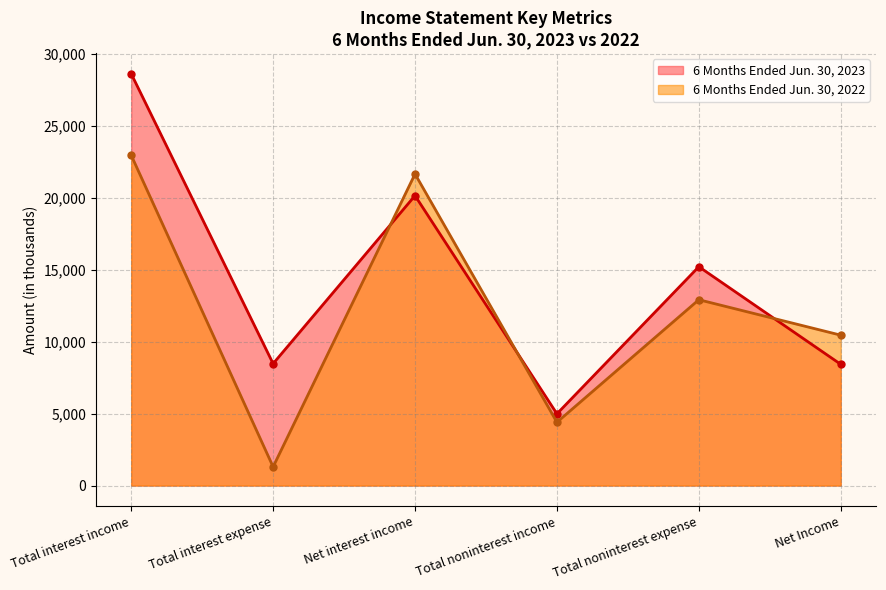

List the series in order of their overall mean, lowest first.

6 Months Ended Jun. 30, 2022, 6 Months Ended Jun. 30, 2023